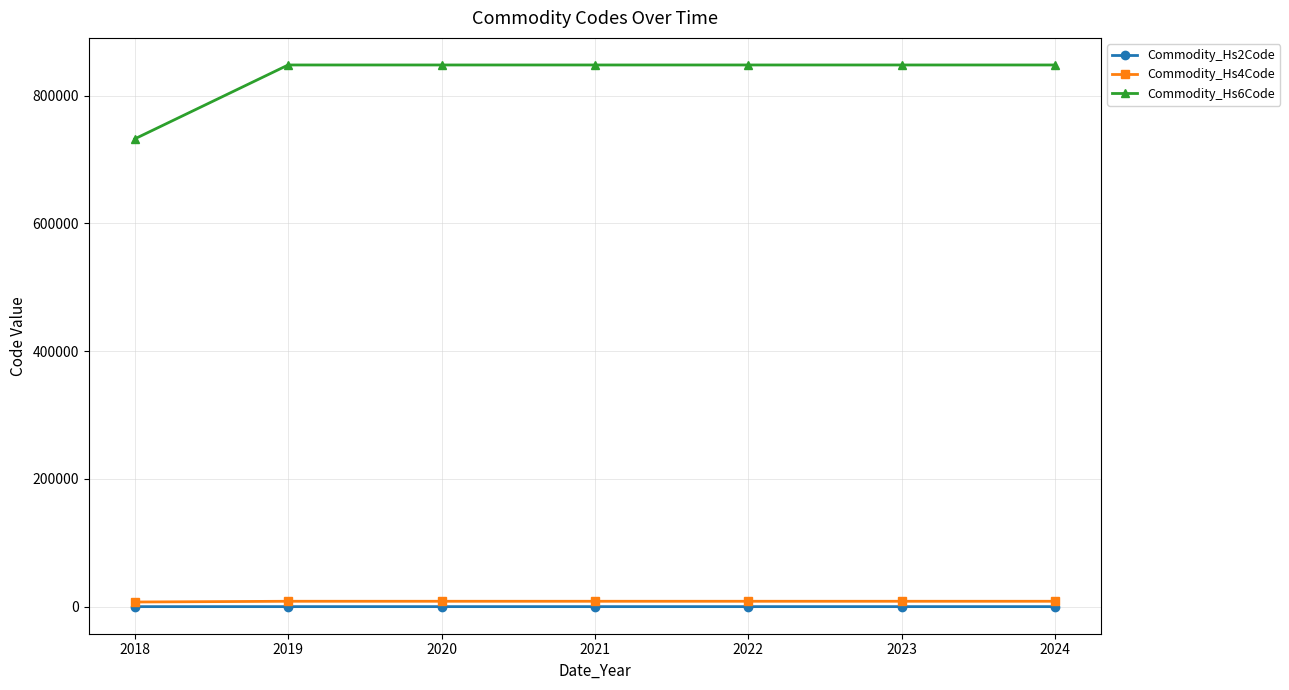

Which series has the largest total across all categories?

Commodity_Hs6Code